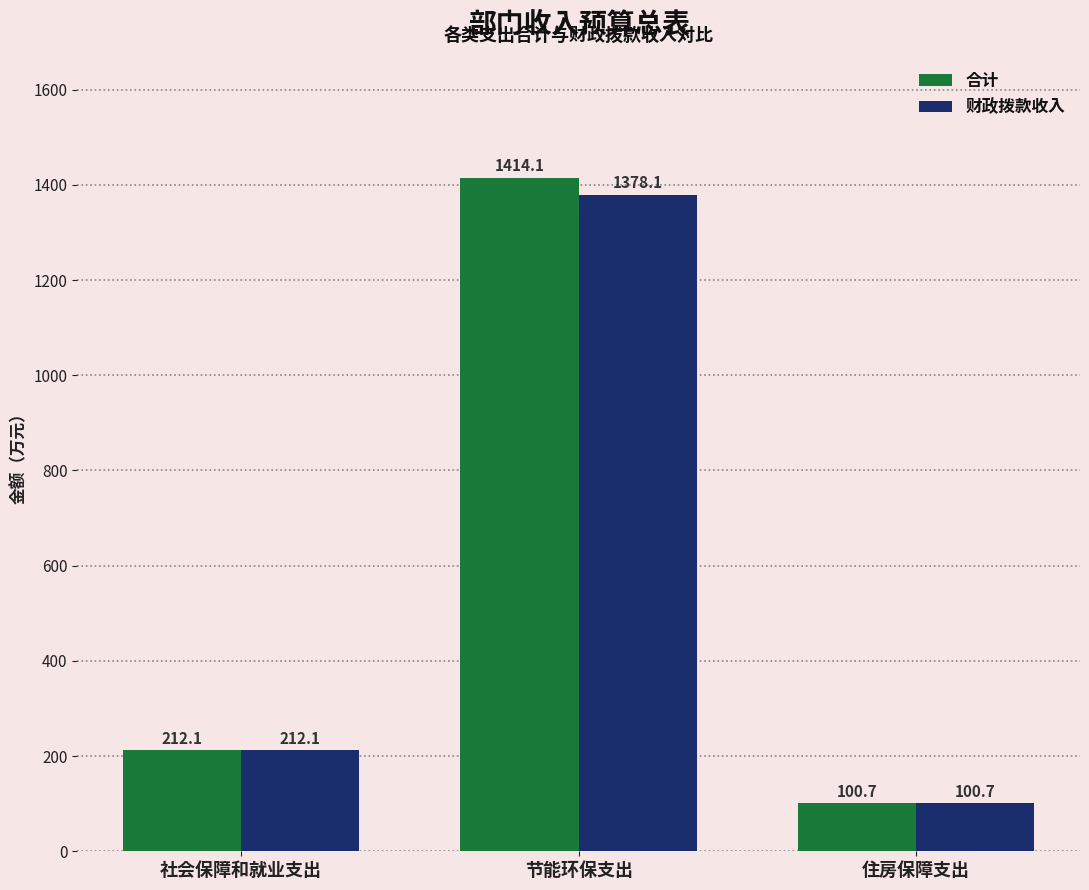

At which category is the sum across all series the highest?

节能环保支出